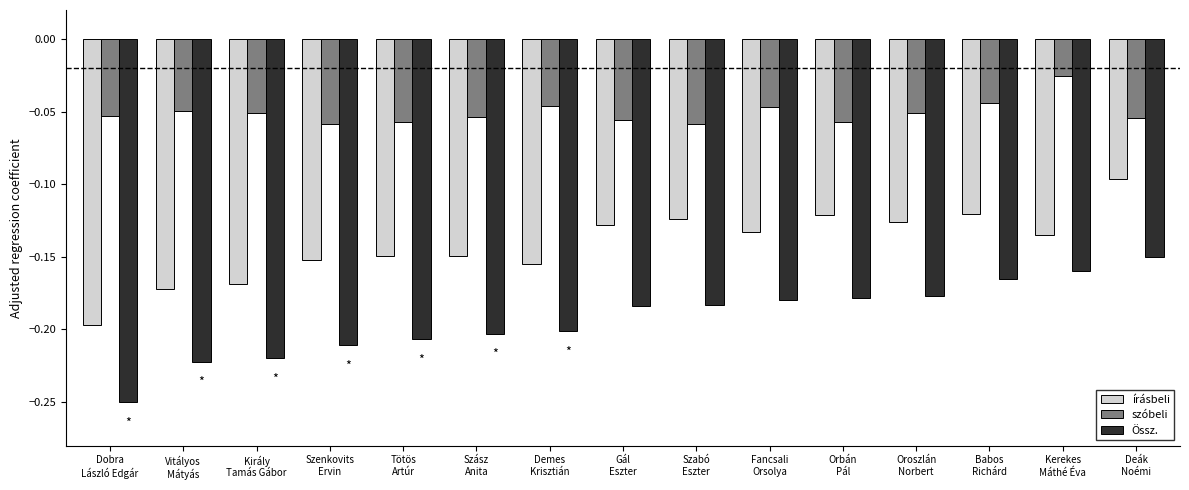

Between Király
Tamás Gábor and Szenkovits
Ervin, which series saw the biggest shift?

írásbeli